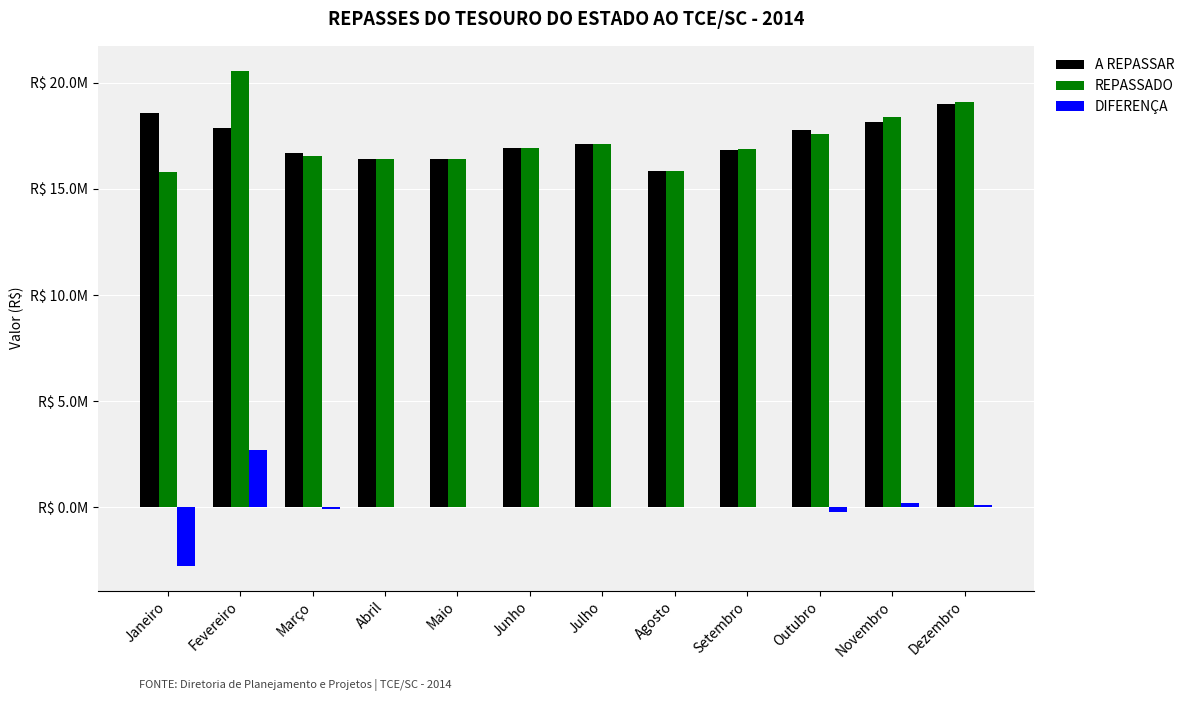

What position from the right is Março?

10